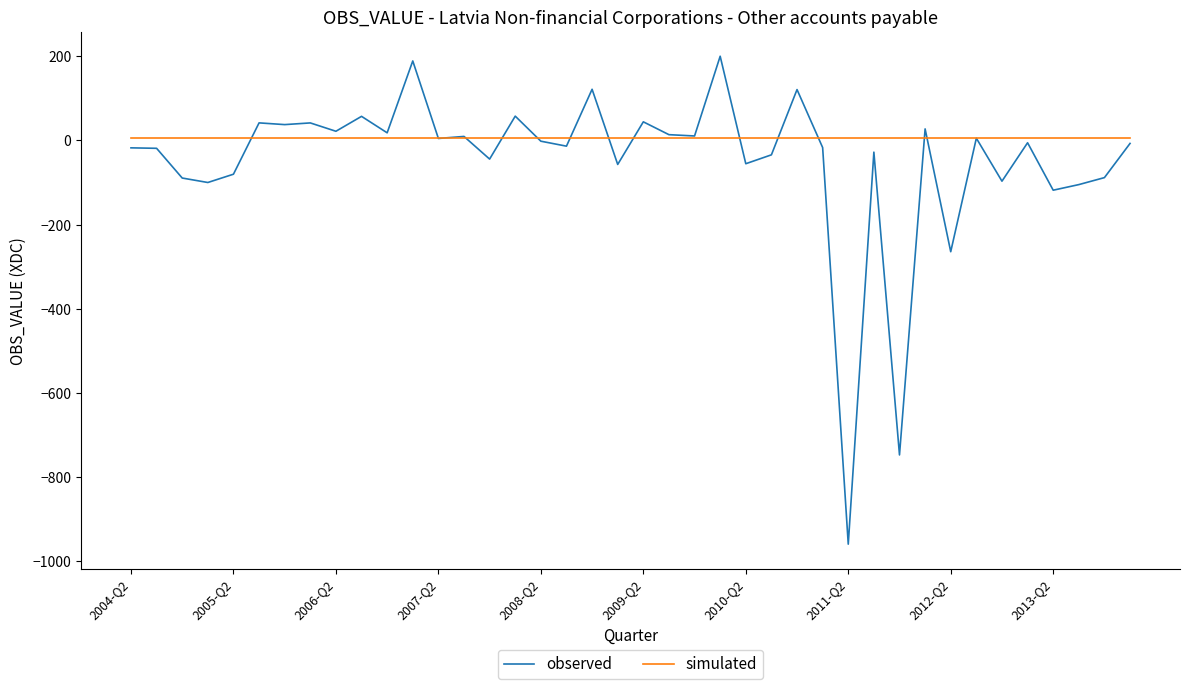

What is the maximum value shown in the chart?

199.9